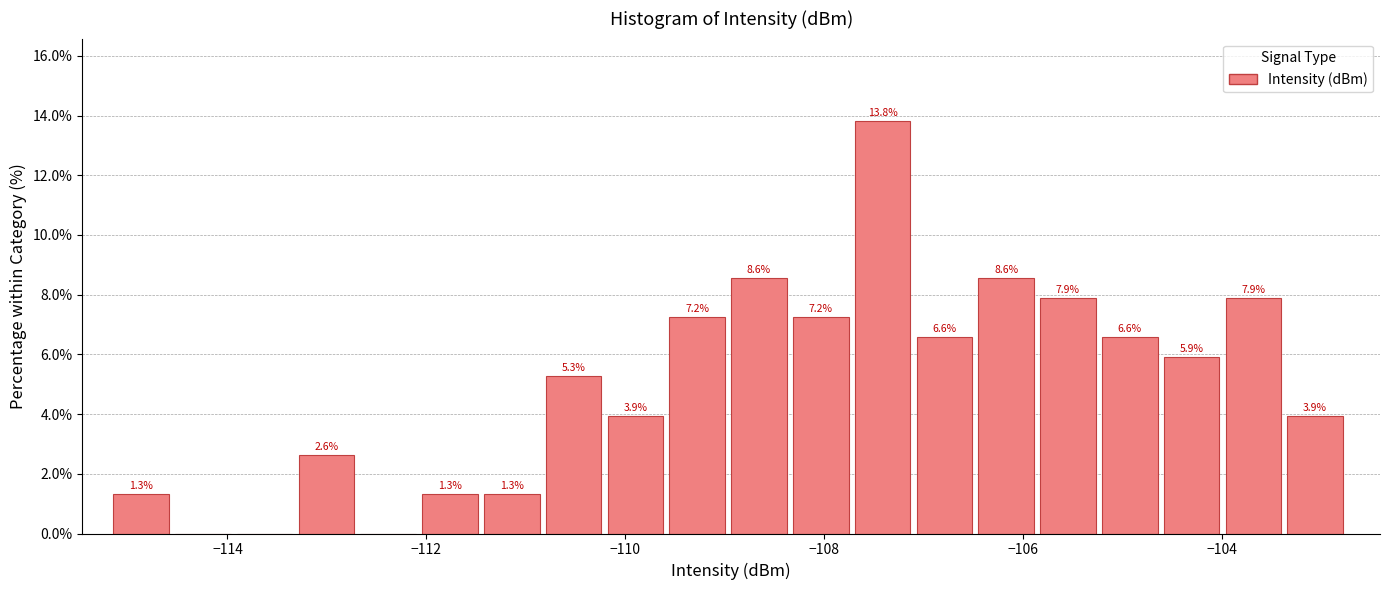

Read against the x-axis, roughly where is the centre of the tallest bar?

-107.4